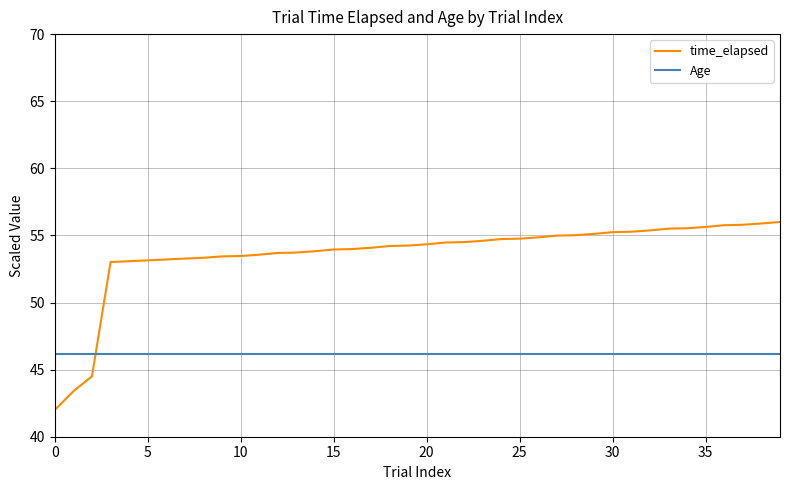

List the series in order of their overall mean, highest first.

time_elapsed, Age